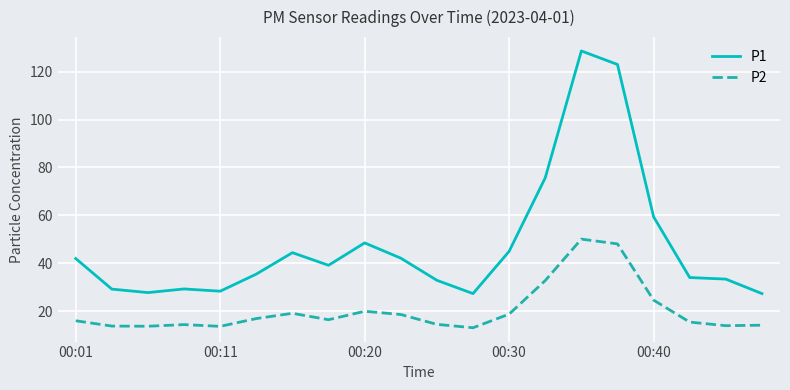

Which series has the largest total across all categories?

P1